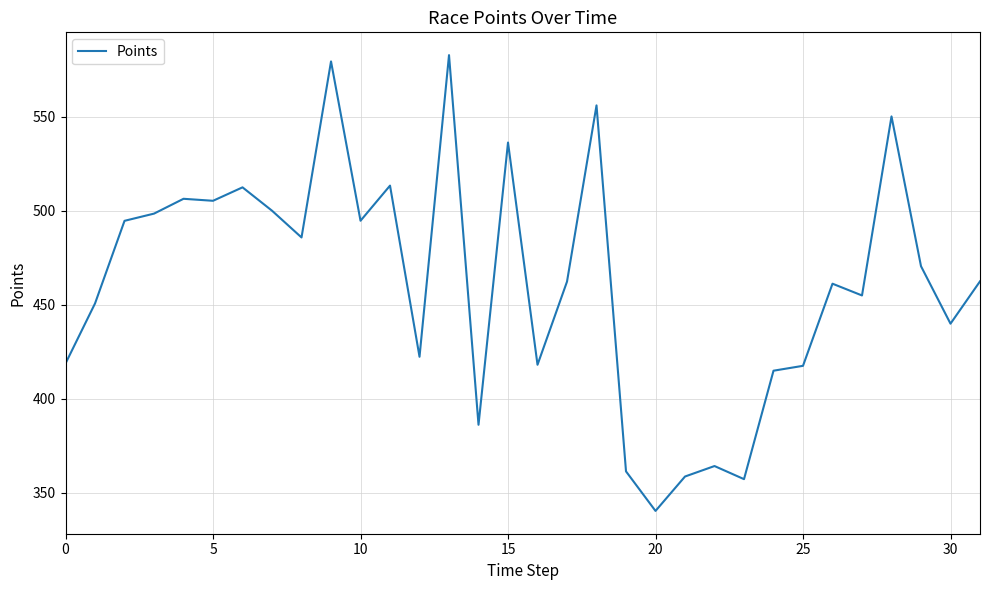

What is the smallest value displayed?

340.5